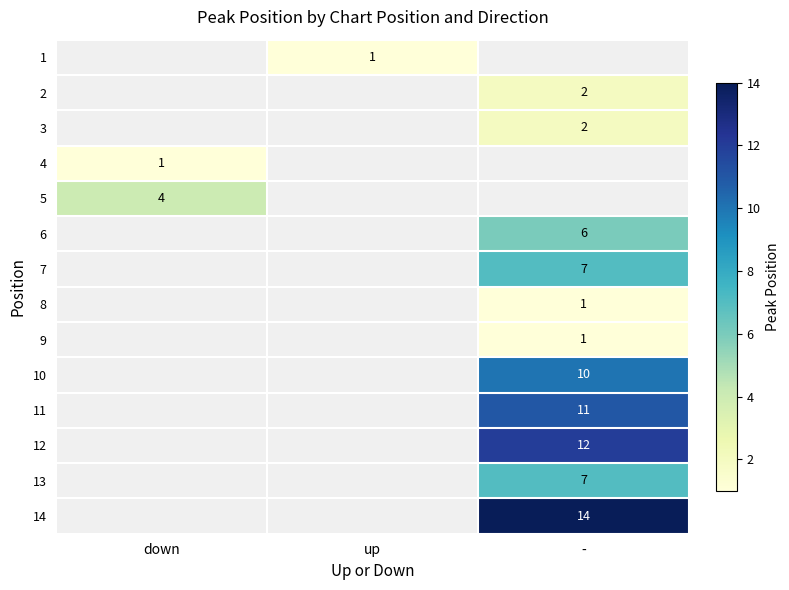

What is the minimum value shown in the chart?

1.0